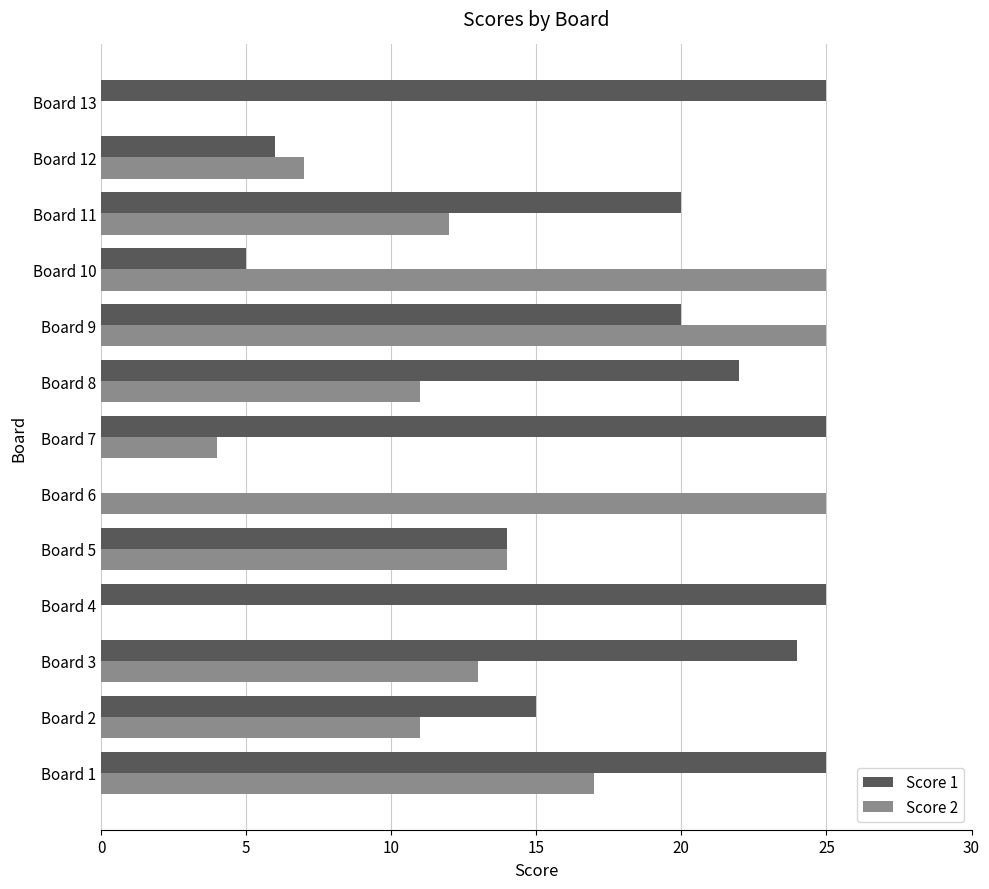

At which category is the sum across all series the highest?

Board 9